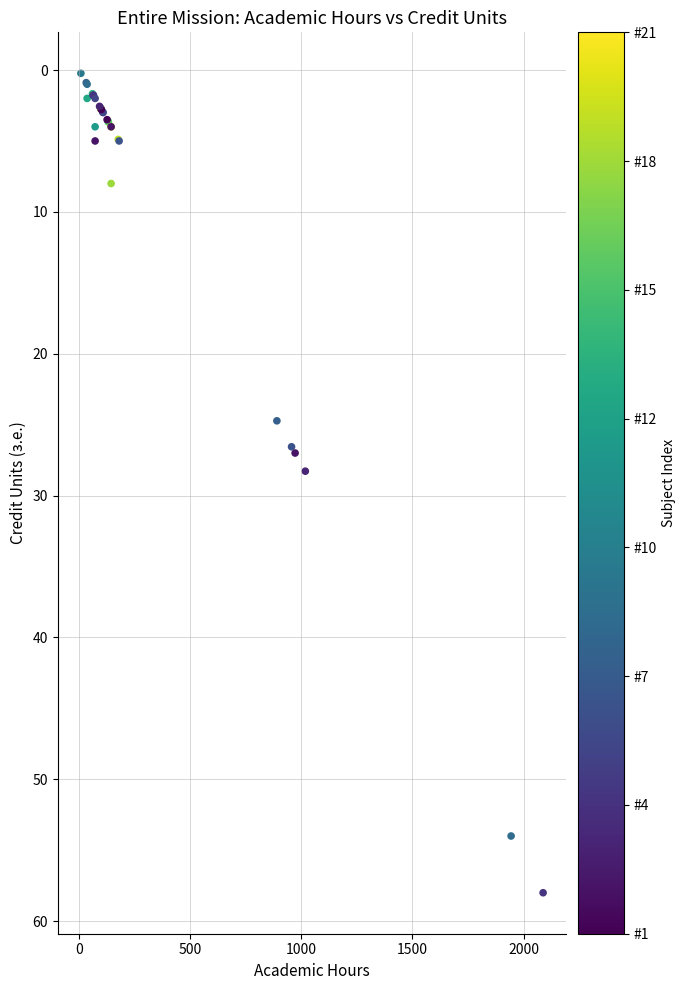

What Y value in the scatter plot is closest to 29?

28.3